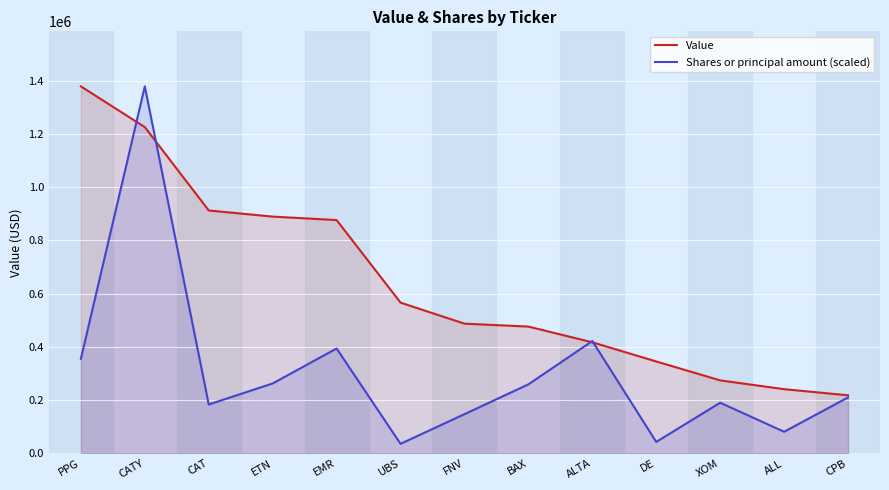

What is the average value of the Value series?

638769.2